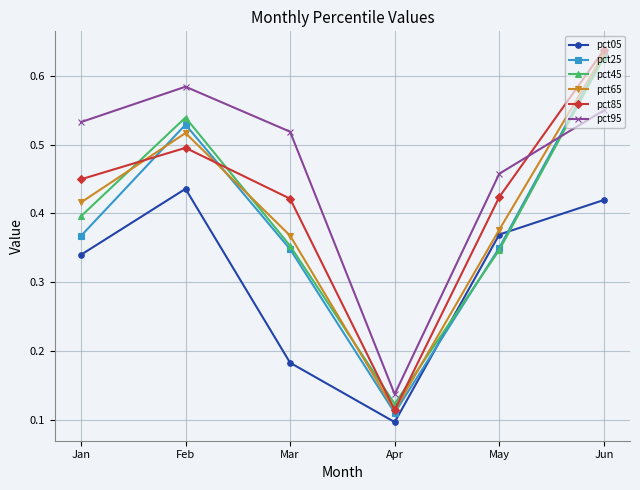

The value of pct95 at Mar is 0.5. True or false?

True